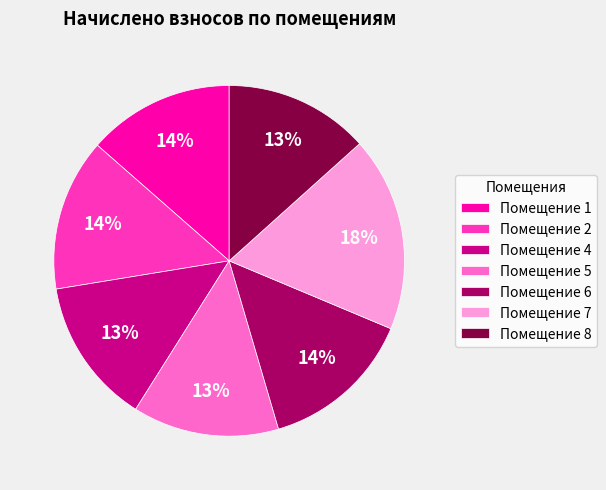

Is there any slice that represents more than half of the pie?

No